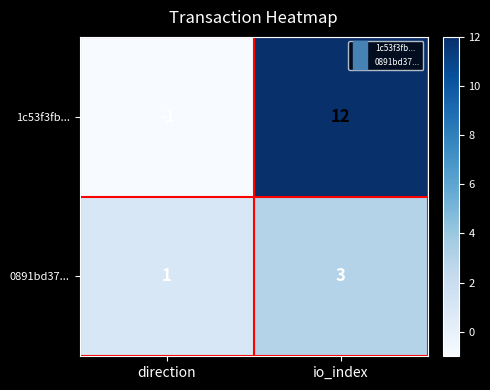

What is the sum of all 0891bd37... values?

4